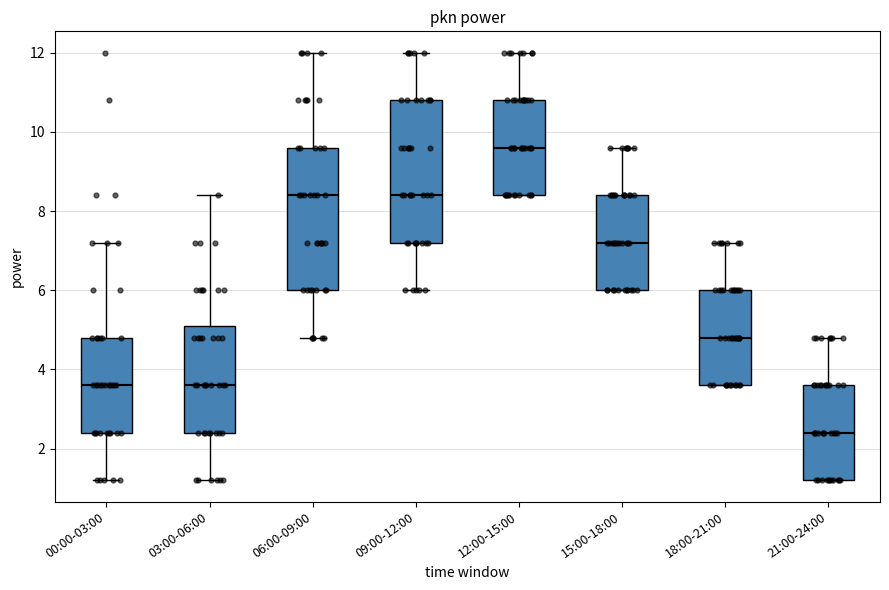

Reading left to right, transcribe this box plot: for each box, give where its median line is, the range the box spans, and where its two whiskers end, as read against the y-axis. The values are not printed on the chart, so give them approximately, as read against the axis.

00:00-03:00: median 3.6, box 2.4 to 4.8, whiskers 1.2 to 7.2
03:00-06:00: median 3.6, box 2.4 to 5.2, whiskers 1.2 to 8.4
06:00-09:00: median 8.4, box 6.0 to 9.6, whiskers 4.8 to 12.0
09:00-12:00: median 8.4, box 7.2 to 10.8, whiskers 6.0 to 12.0
12:00-15:00: median 9.6, box 8.4 to 10.8, whiskers 8.4 to 12.0
15:00-18:00: median 7.2, box 6.0 to 8.4, whiskers 6.0 to 9.6
18:00-21:00: median 4.8, box 3.6 to 6.0, whiskers 3.6 to 7.2
21:00-24:00: median 2.4, box 1.2 to 3.6, whiskers 1.2 to 4.8